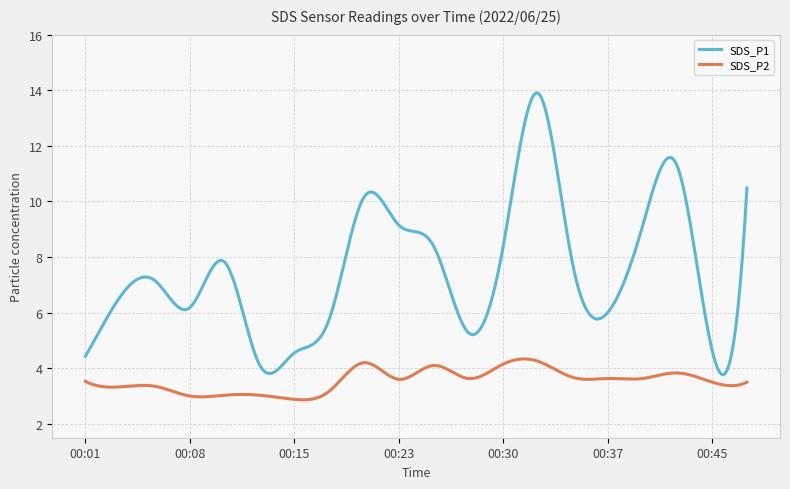

What is the smallest value displayed?

2.9